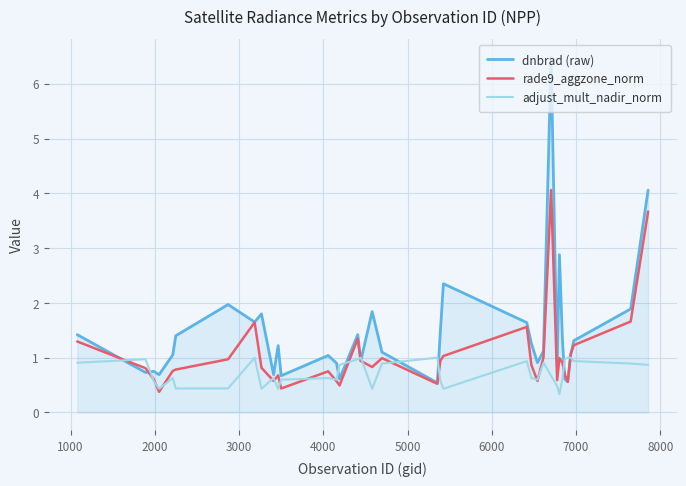

List the series in order of their overall mean, lowest first.

adjust_mult_nadir_norm, rade9_aggzone_norm, dnbrad (raw)